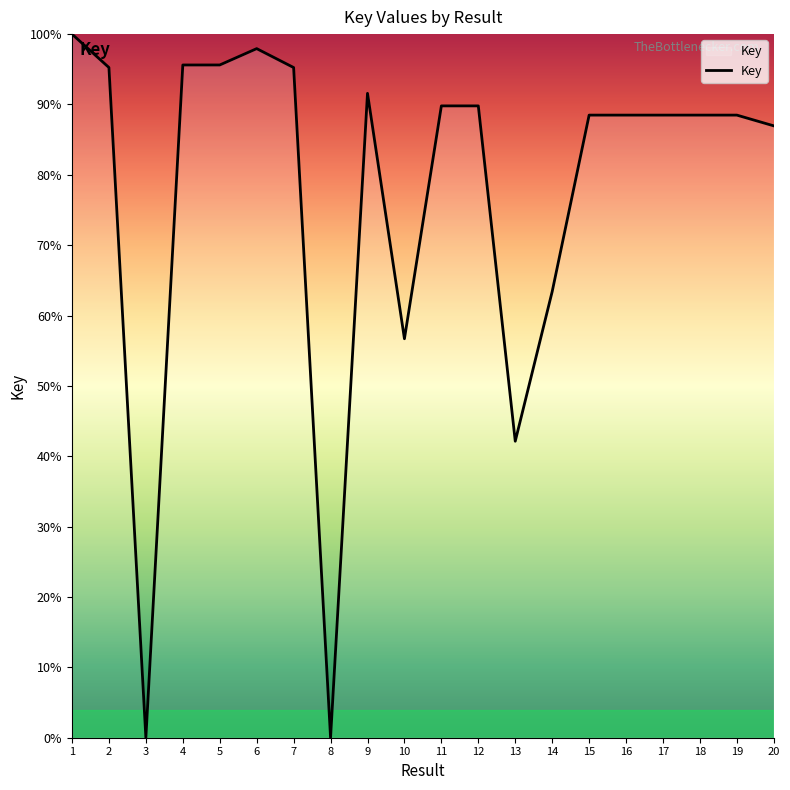

How many lines are shown in the chart?

1